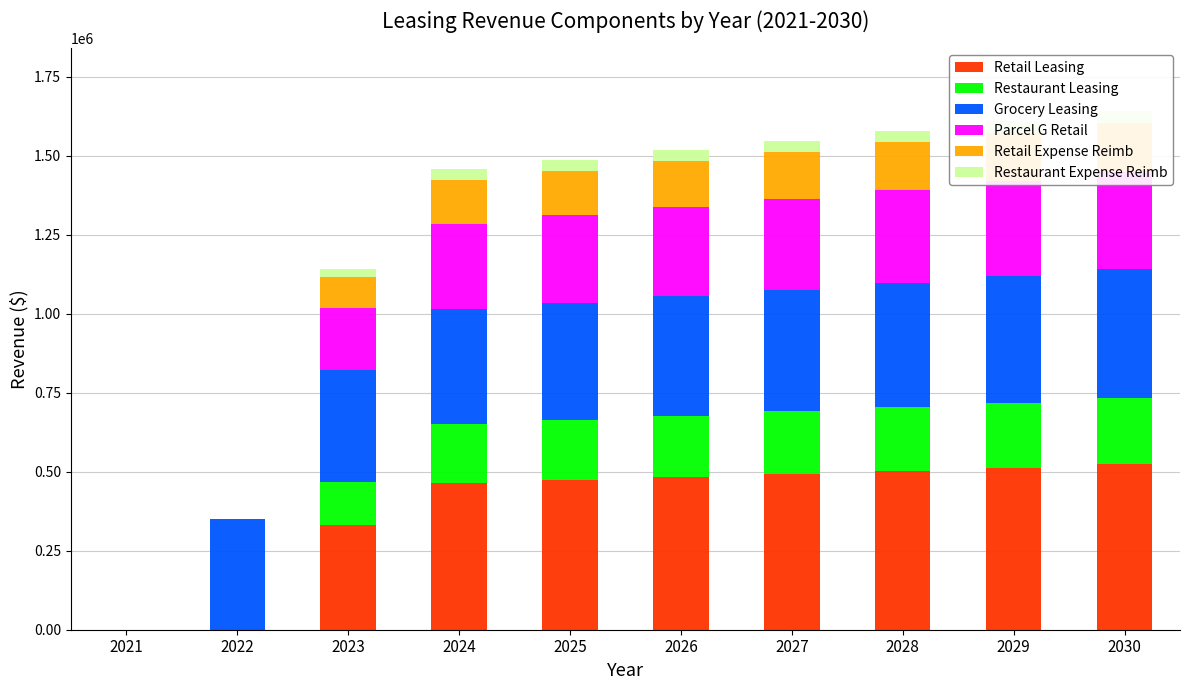

Reading right to left, list all the values displayed in this chart.

Retail Leasing: 2030=522798.3	2029=512547.4	2028=502497.5	2027=492644.6	2026=482984.9	2025=473514.6	2024=464230.0	2023=332904.1	2022=0.0	2021=0.0
Restaurant Leasing: 2030=210318.5	2029=206194.6	2028=202151.6	2027=198187.8	2026=194301.8	2025=190492.0	2024=186756.8	2023=133925.2	2022=0.0	2021=0.0
Grocery Leasing: 2030=408721.7	2029=400707.5	2028=392850.5	2027=385147.5	2026=377595.6	2025=370191.8	2024=362933.1	2023=355816.8	2022=348840.0	2021=0.0
Parcel G Retail: 2030=305557.6	2029=299566.2	2028=293692.4	2027=287933.7	2026=282288.0	2025=276752.9	2024=271326.4	2023=194570.9	2022=0.0	2021=0.0
Retail Expense Reimb: 2030=156839.5	2029=153764.2	2028=150749.2	2027=147793.4	2026=144895.5	2025=142054.4	2024=139269.0	2023=99871.2	2022=0.0	2021=0.0
Restaurant Expense Reimb: 2030=37857.3	2029=37115.0	2028=36387.3	2027=35673.8	2026=34974.3	2025=34288.6	2024=33616.2	2023=24106.5	2022=0.0	2021=0.0